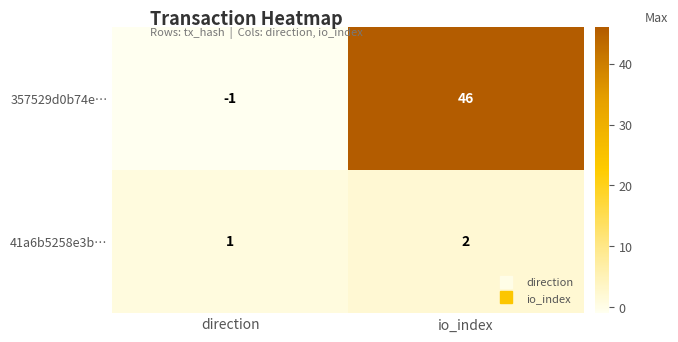

At which label is 357529d0b74e… closest to 22?

direction